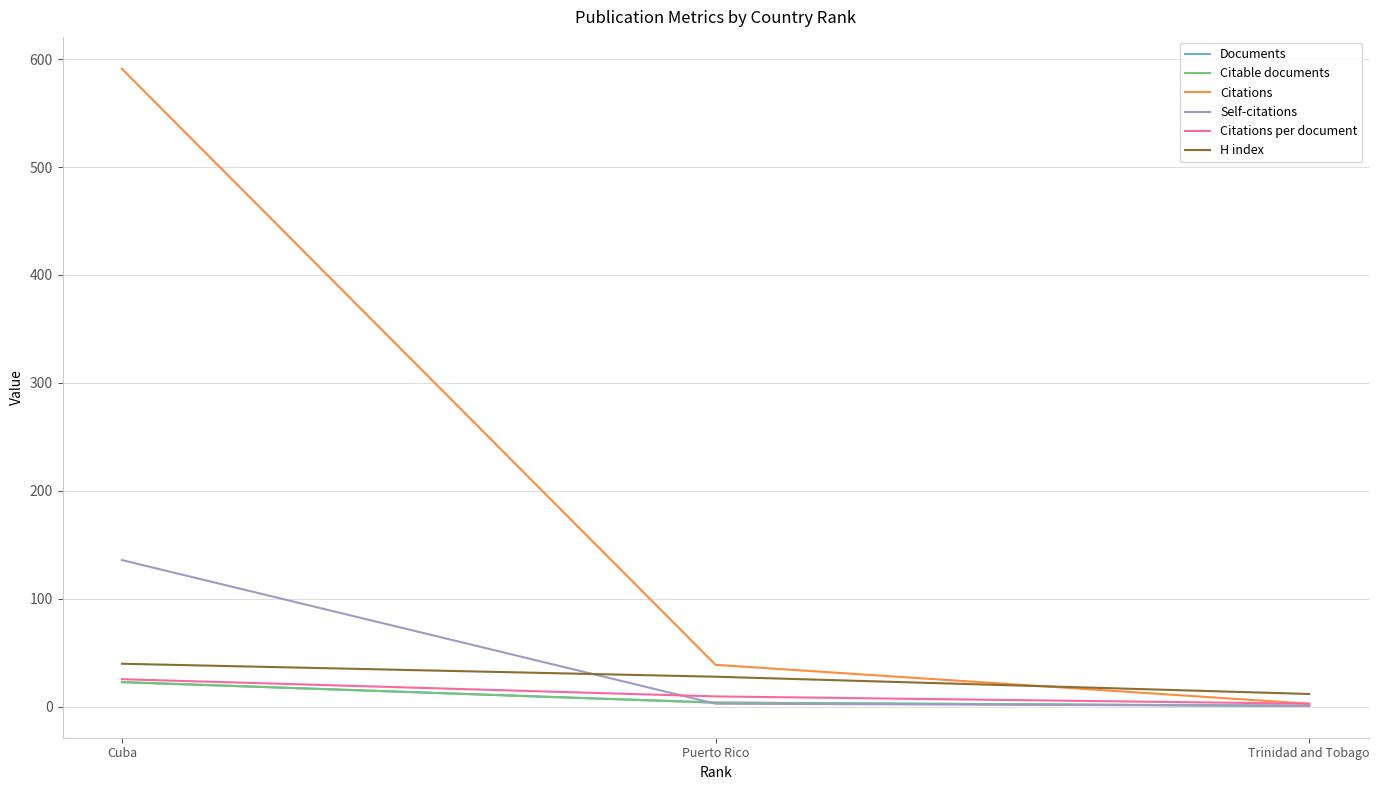

What is the total value across all series at Puerto Rico?

87.8